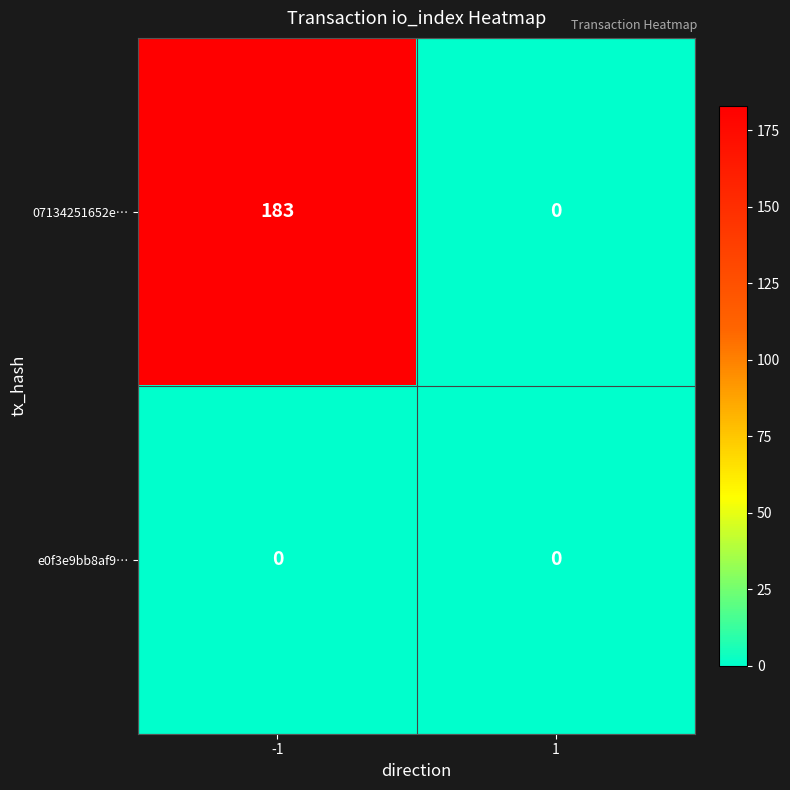

At how many categories does at least one series exceed 171?

1